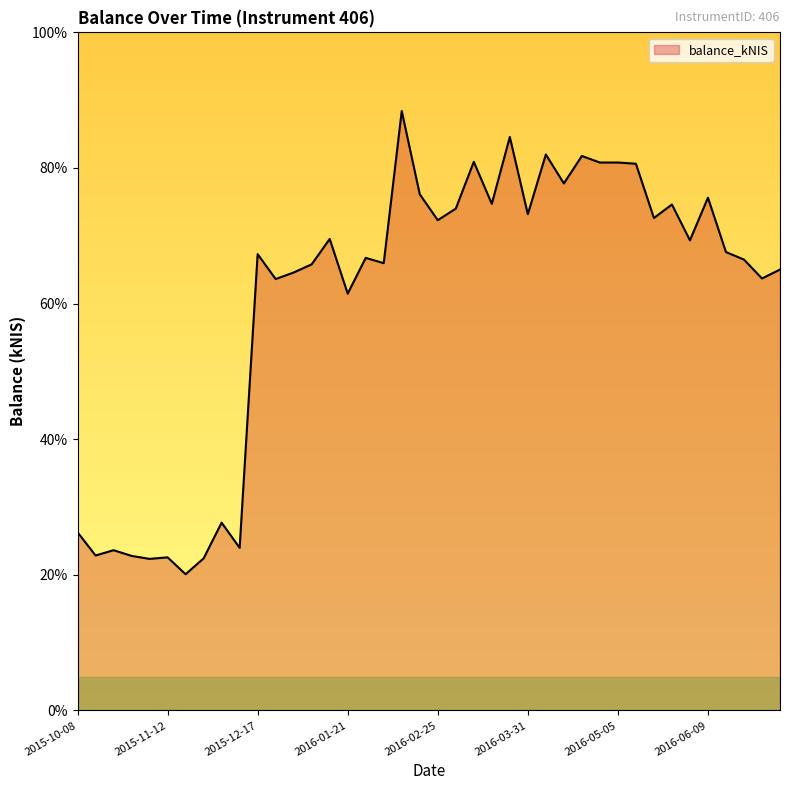

What is the difference between the maximum and minimum values?

68.3